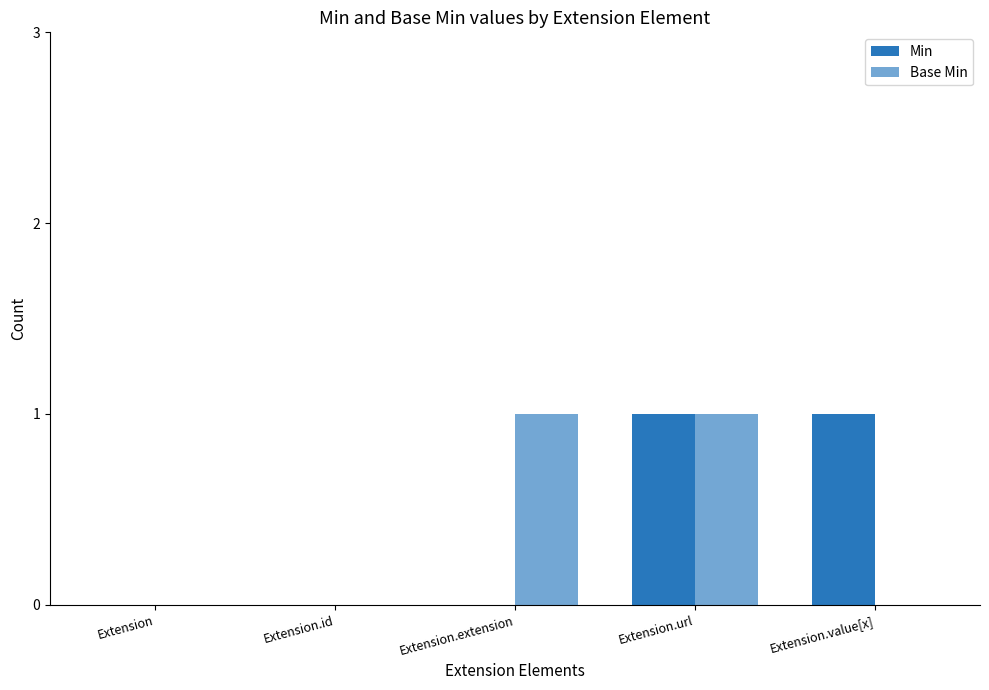

At which category is the sum across all series the highest?

Extension.url